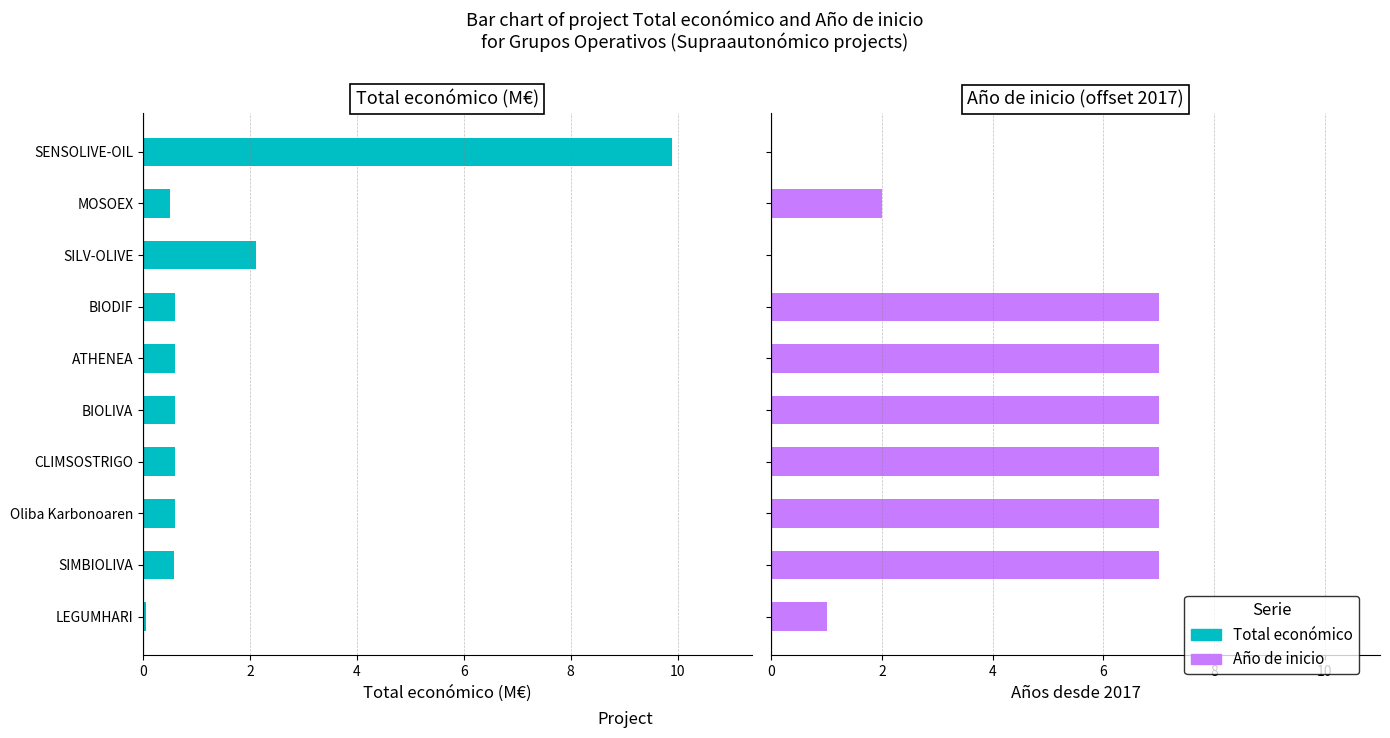

How many categories are shown in the chart?

10